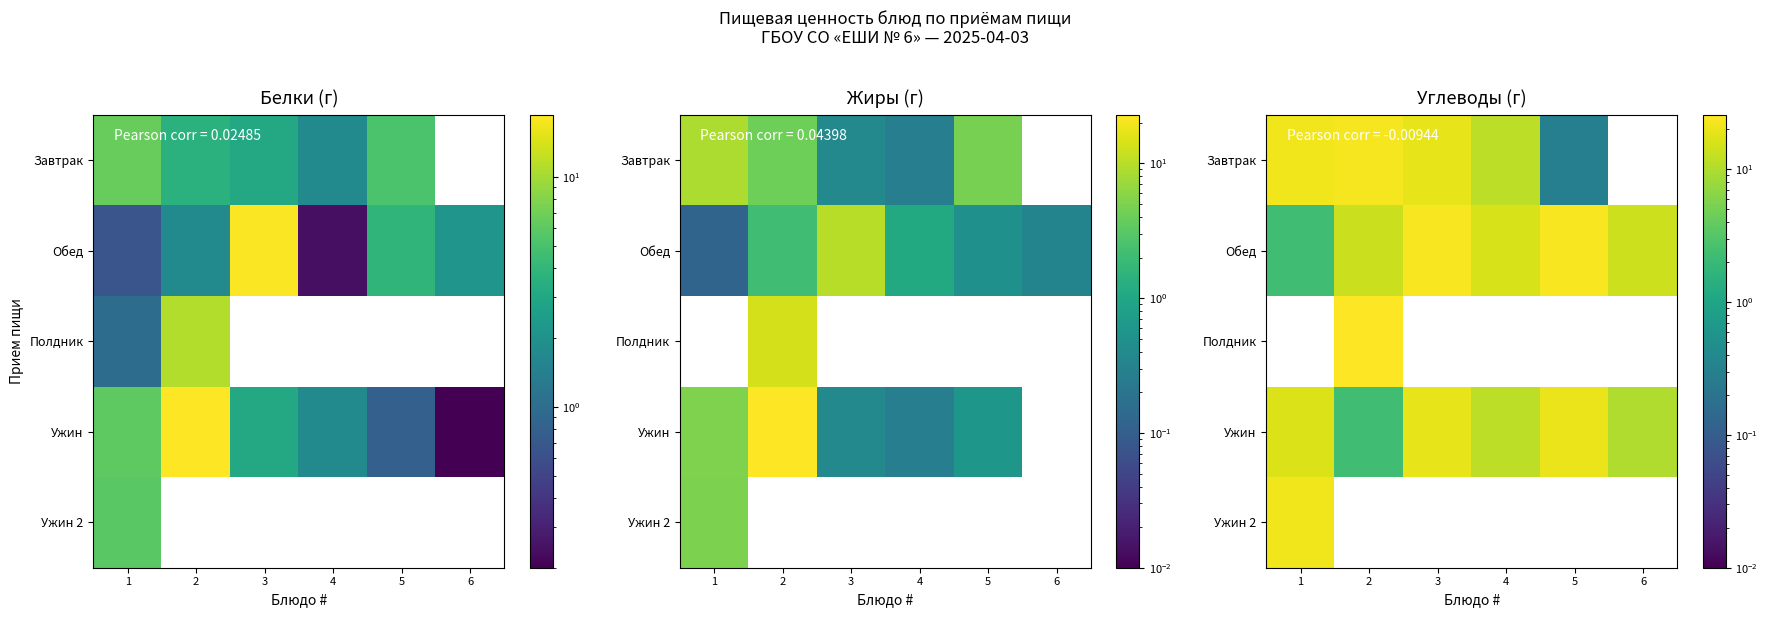

The row_1 series shows 3.2 at 6. True or false?

False